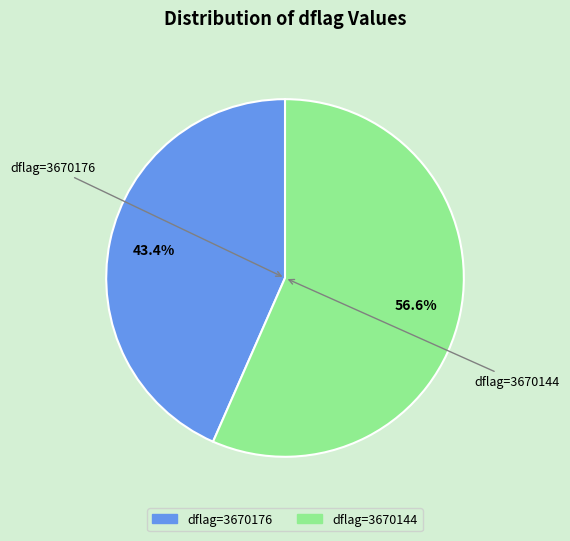

Is there a majority slice in this chart?

Yes